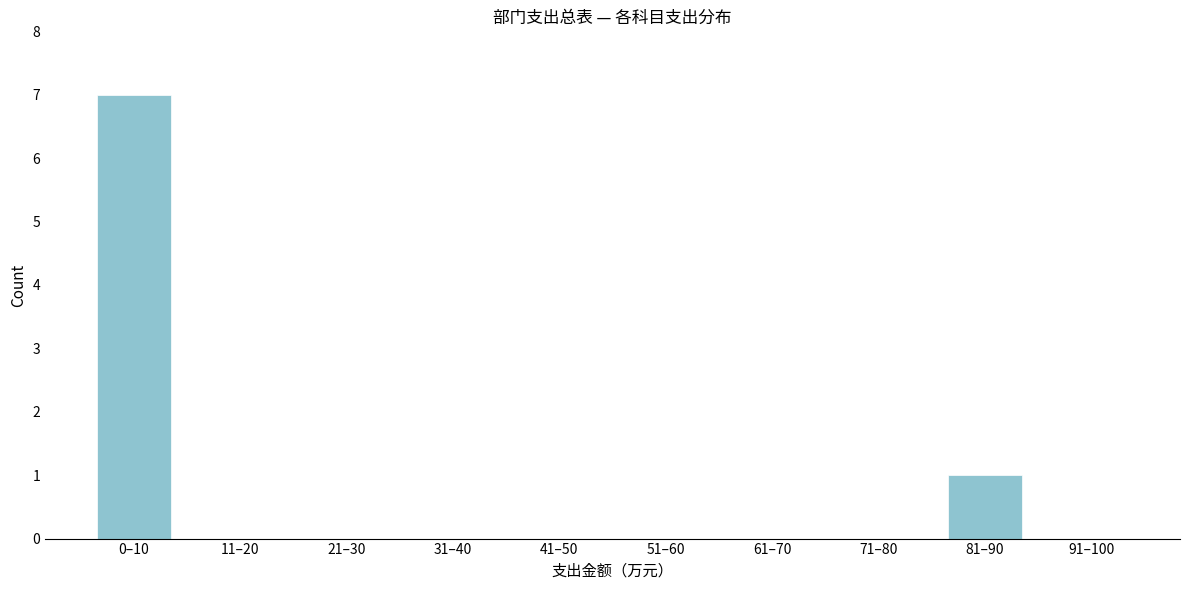

Reading left to right, transcribe all the data shown in this chart.

0–10=7	11–20=0	21–30=0	31–40=0	41–50=0	51–60=0	61–70=0	71–80=0	81–90=1	91–100=0